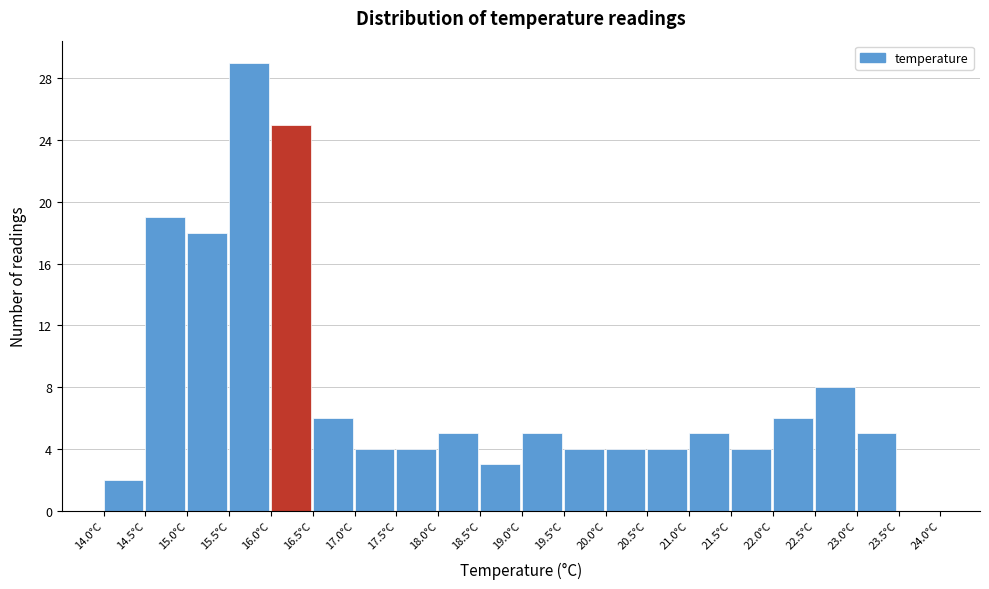

Over which range of the x-axis is the bar tallest?

15.5 to 16.0